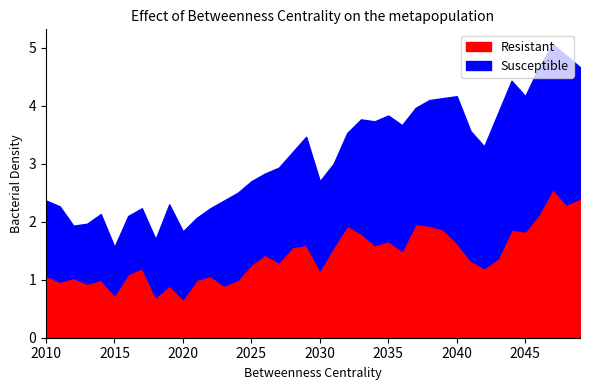

What is the minimum value for Resistant?

0.7